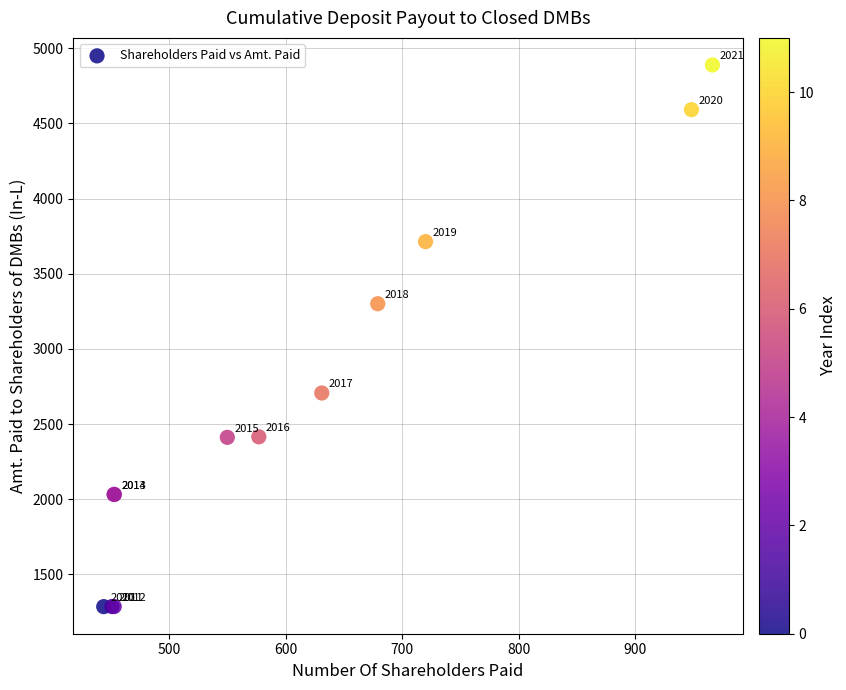

What Y value in the scatter plot is closest to 3086?

3300.4